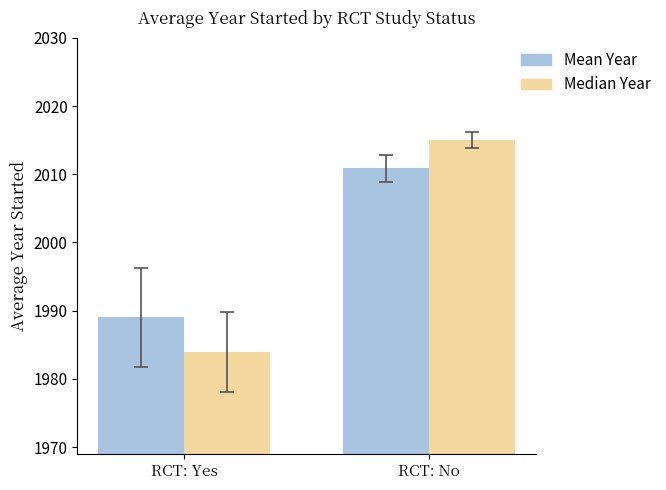

Which label corresponds to the largest value in the chart?

RCT: No